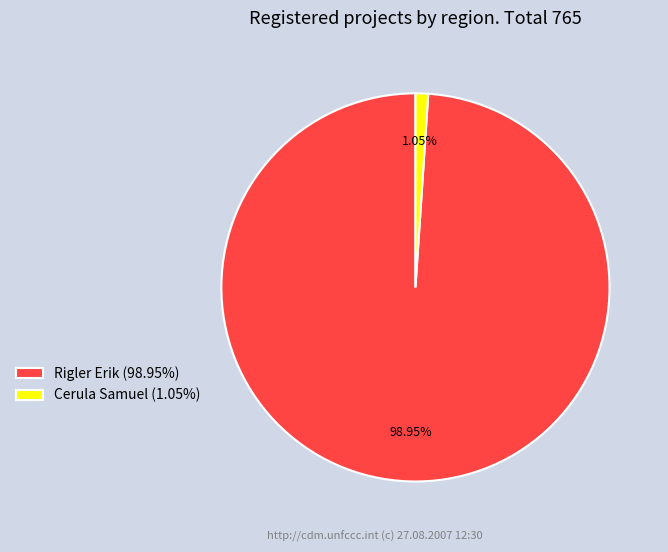

How many segments does this pie chart have?

2